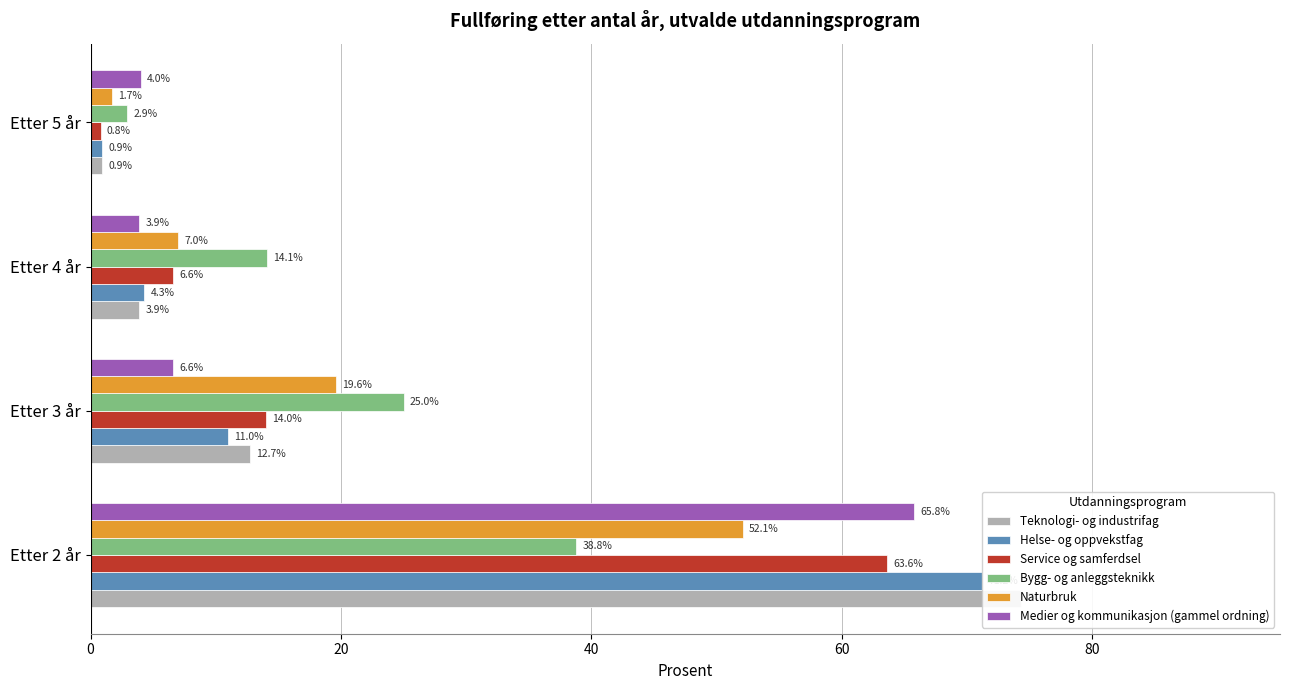

What is the difference between the Medier og kommunikasjon (gammel ordning) values at Etter 4 år and Etter 3 år?

2.7